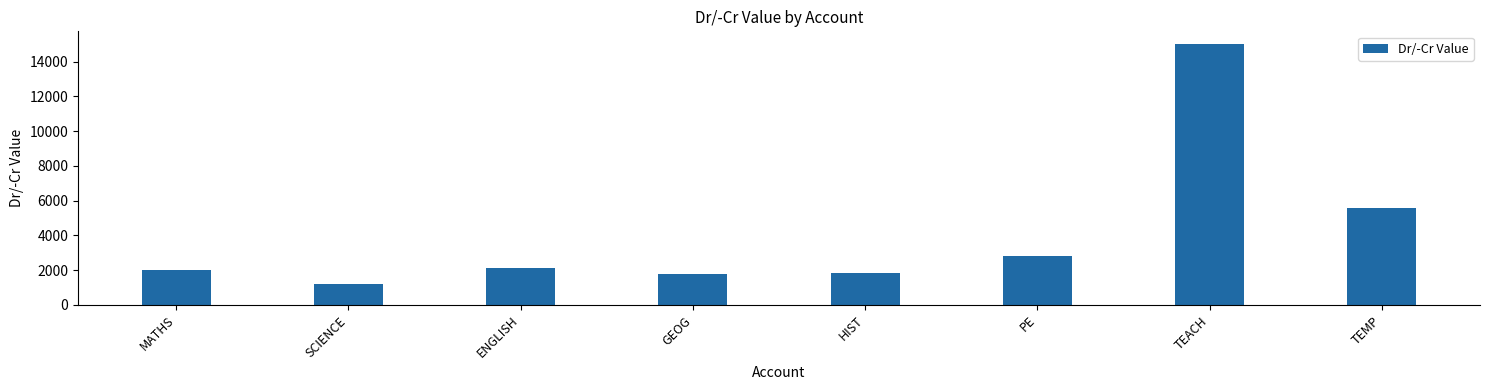

What is the ratio of the value at HIST to the value at PE?

0.7